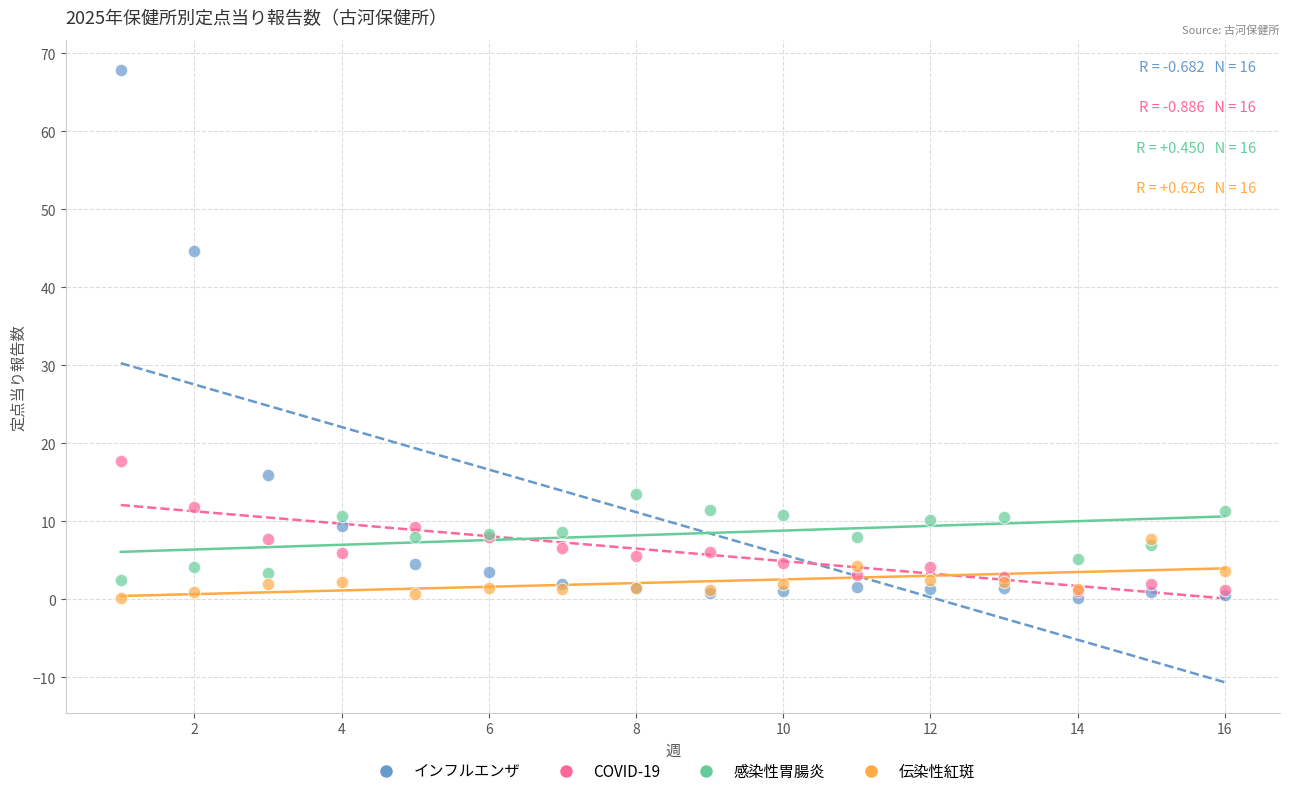

In the インフルエンザ series, what Y value is closest to 34?

44.6